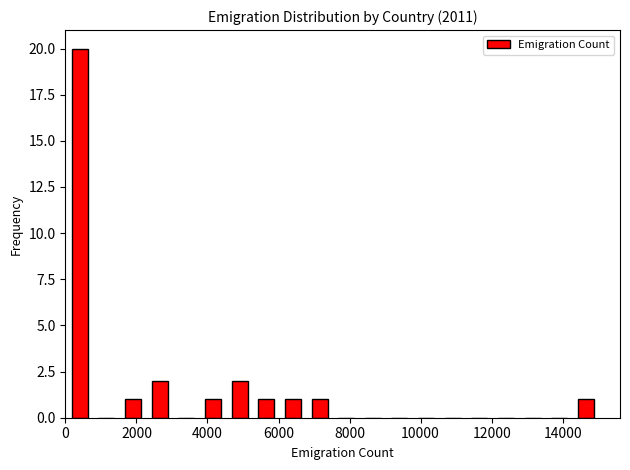

Around what value on the x-axis is the tallest bar? Give the approximate position of its centre, as read against the axis.

400